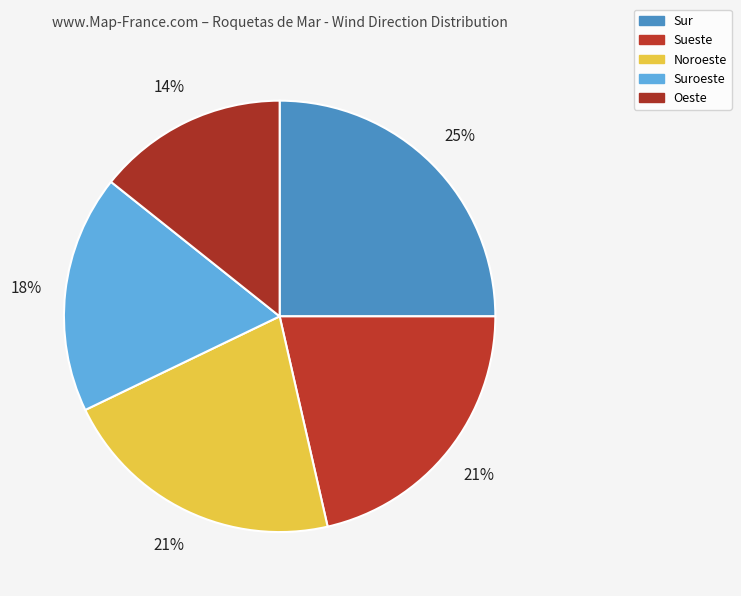

How many segments does this pie chart have?

5